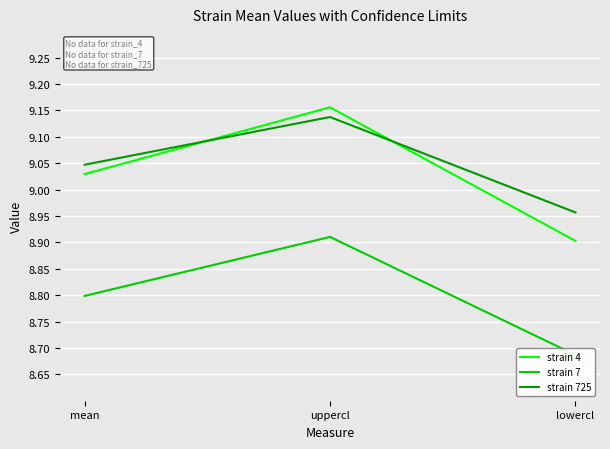

Rank the categories by strain 4 value from highest to lowest.

uppercl, mean, lowercl